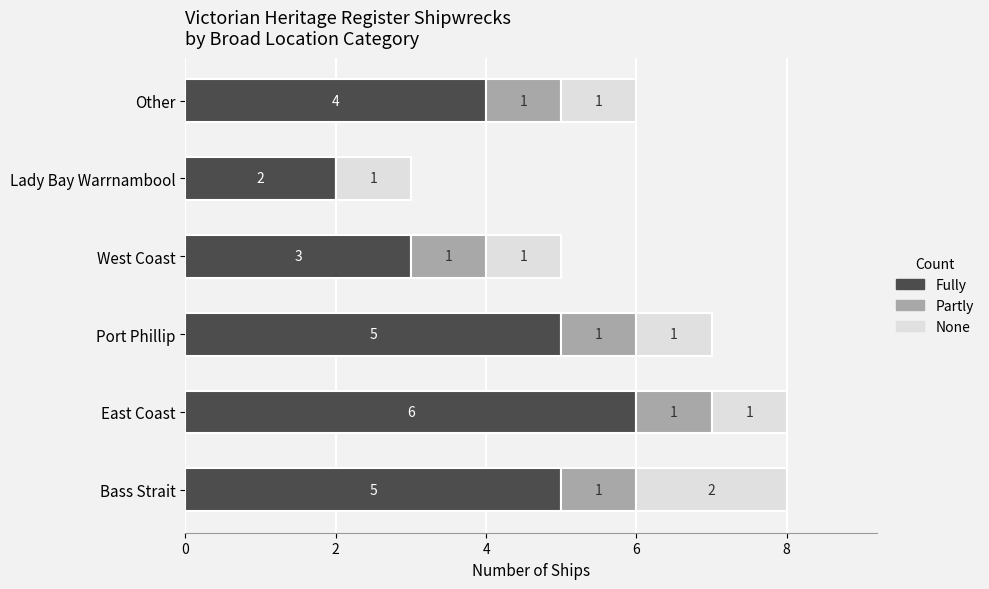

At which label is Fully closest to 4?

Other